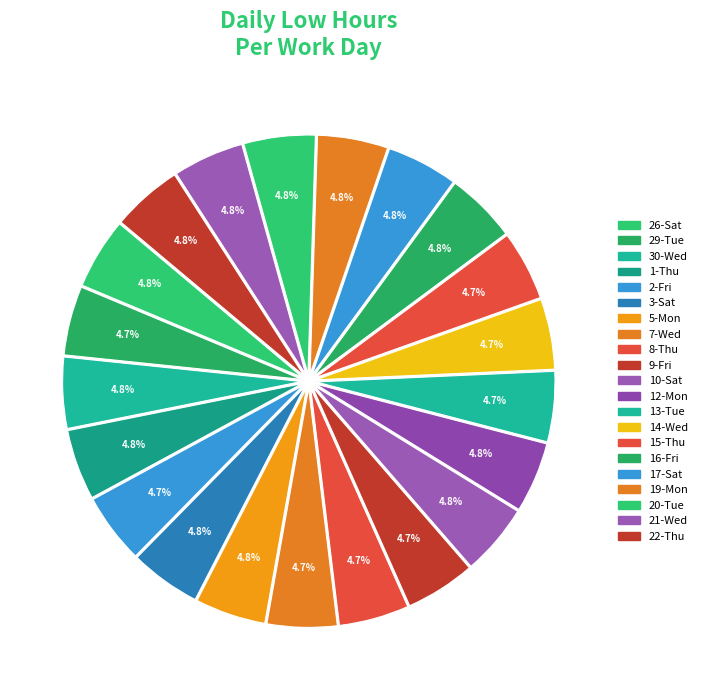

Rank the categories by value from highest to lowest.

10-Sat, 20-Tue, 26-Sat, 17-Sat, 3-Sat, 30-Wed, 21-Wed, 16-Fri, 5-Mon, 22-Thu, 1-Thu, 12-Mon, 19-Mon, 13-Tue, 14-Wed, 8-Thu, 9-Fri, 2-Fri, 7-Wed, 15-Thu, 29-Tue